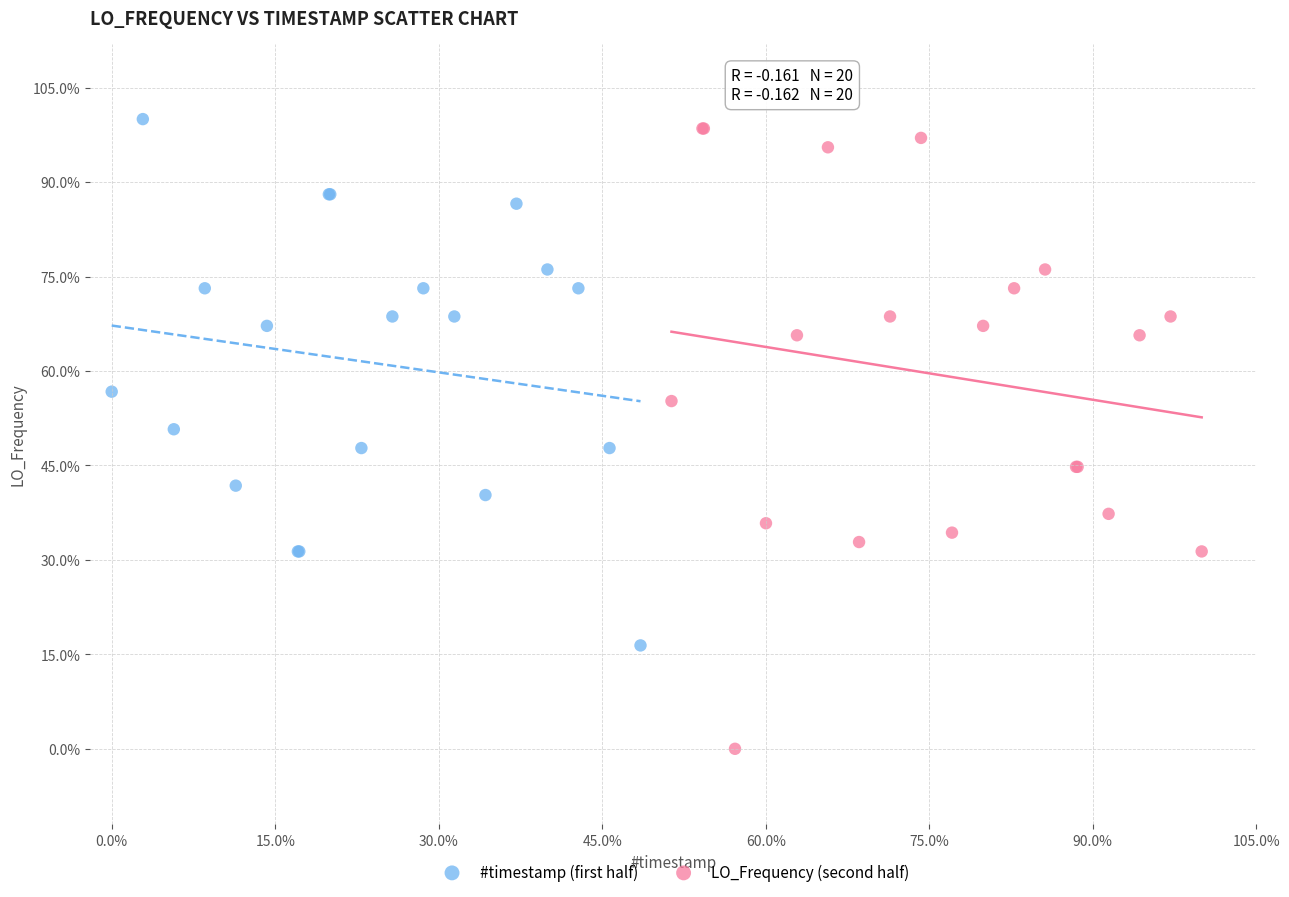

What are all the series names shown in the legend?

#timestamp (first half), LO_Frequency (second half)